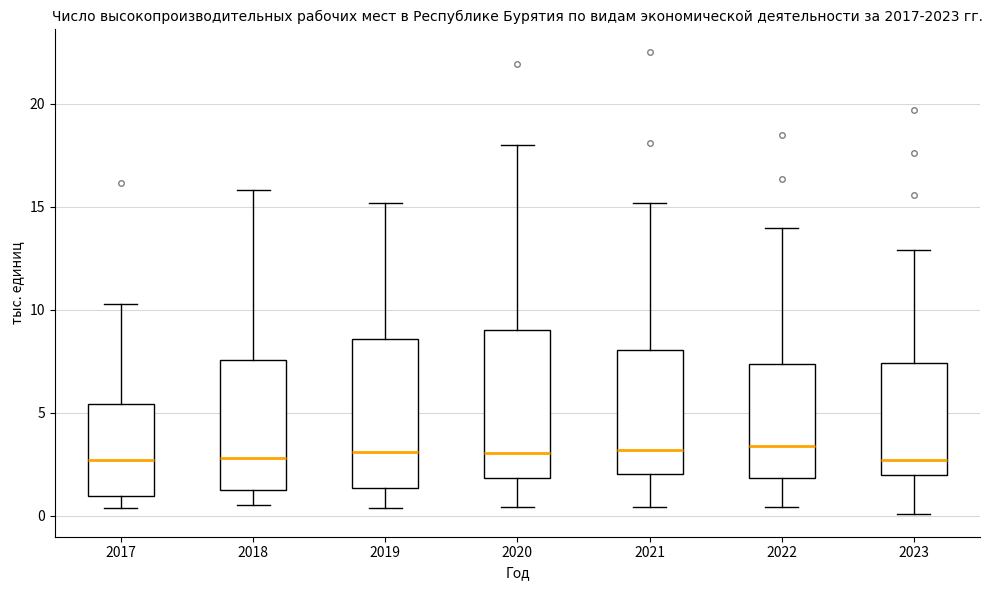

Reading left to right, transcribe this box plot: for each box, give where its median line is, the range the box spans, and where its two whiskers end, as read against the y-axis. The values are not printed on the chart, so give them approximately, as read against the axis.

2017: median 2.5, box 1.0 to 5.5, whiskers 0.5 to 10.5
2018: median 3.0, box 1.5 to 7.5, whiskers 0.5 to 16.0
2019: median 3.0, box 1.5 to 8.5, whiskers 0.5 to 15.0
2020: median 3.0, box 2.0 to 9.0, whiskers 0.5 to 18.0
2021: median 3.0, box 2.0 to 8.0, whiskers 0.5 to 15.0
2022: median 3.5, box 2.0 to 7.5, whiskers 0.5 to 14.0
2023: median 2.5, box 2.0 to 7.5, whiskers 0.0 to 13.0